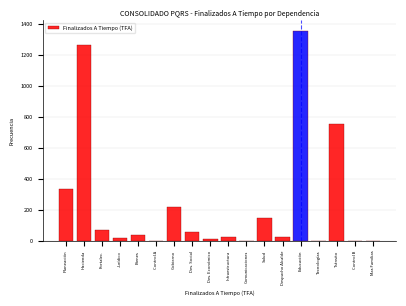

Where is the data nearest to the value 679?

Tránsito